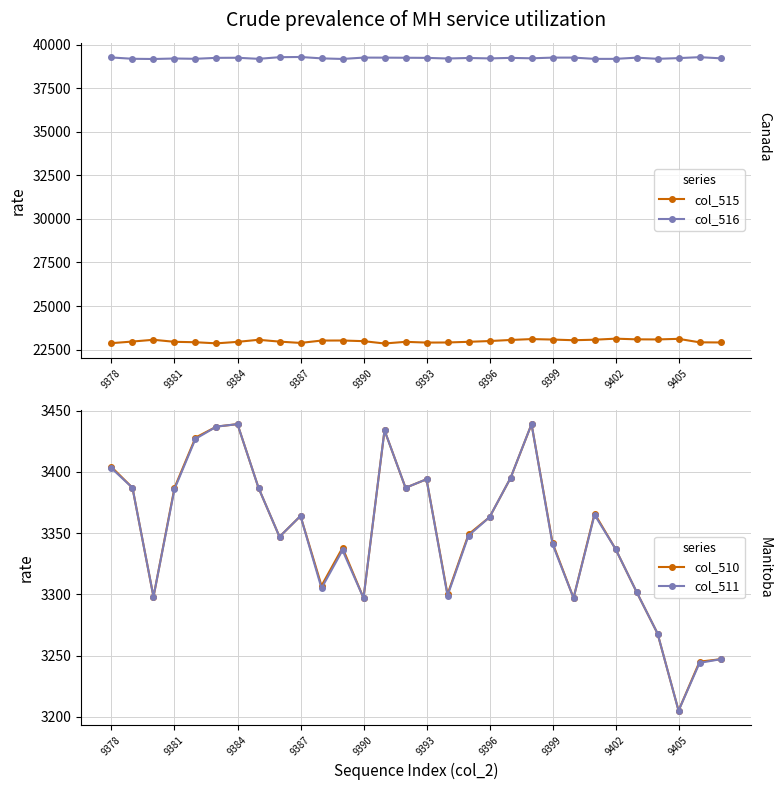

True or false: col_515 and col_516 cross at least once.

False